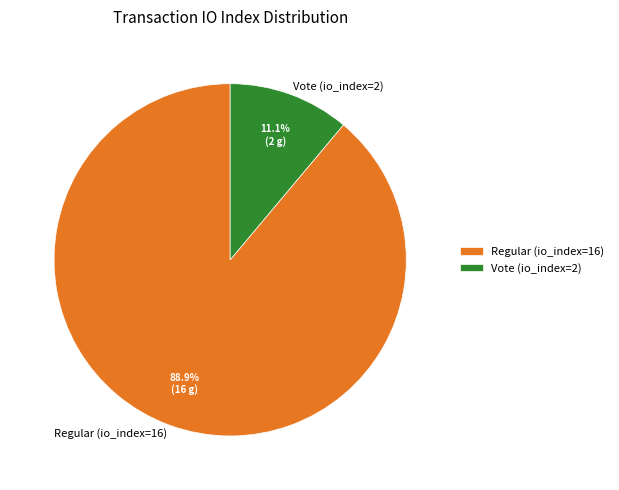

Approximately how many times larger is the value at Regular (io_index=16) compared to Vote (io_index=2)?

8.0